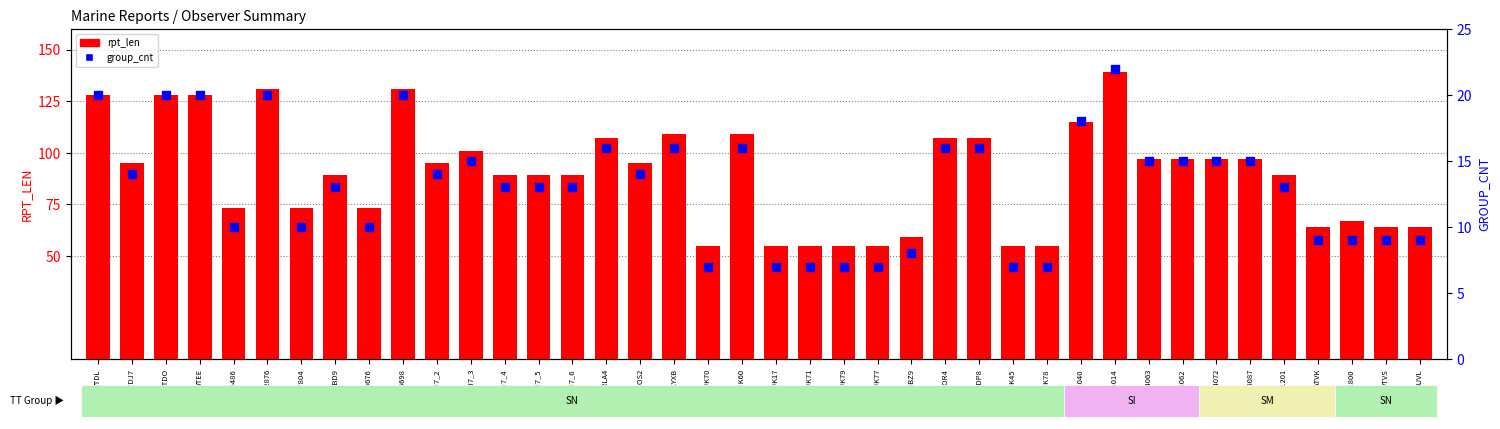

At how many categories does at least one series exceed 82?

25